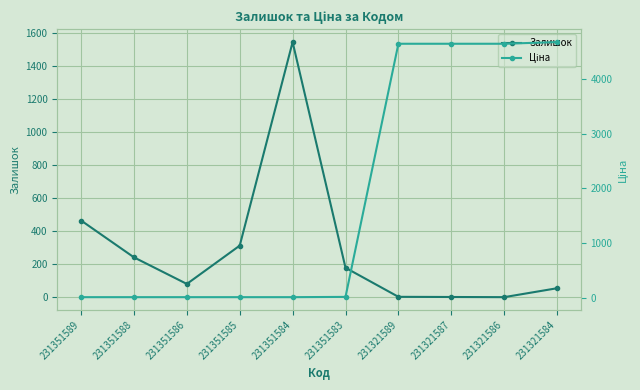

List the series in order of their peak value, lowest first.

Залишок, Ціна